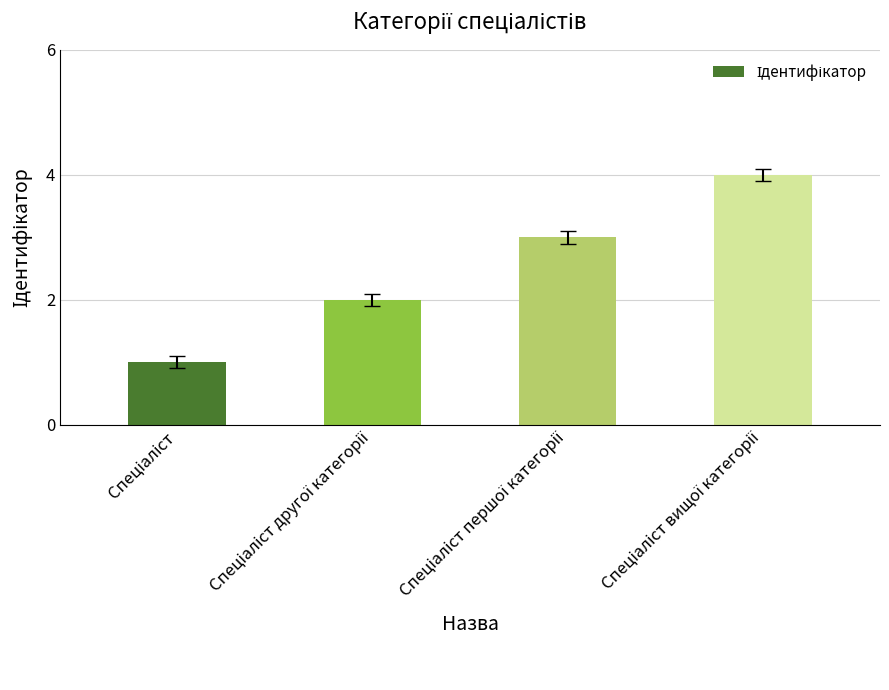

What is the maximum value shown in the chart?

4